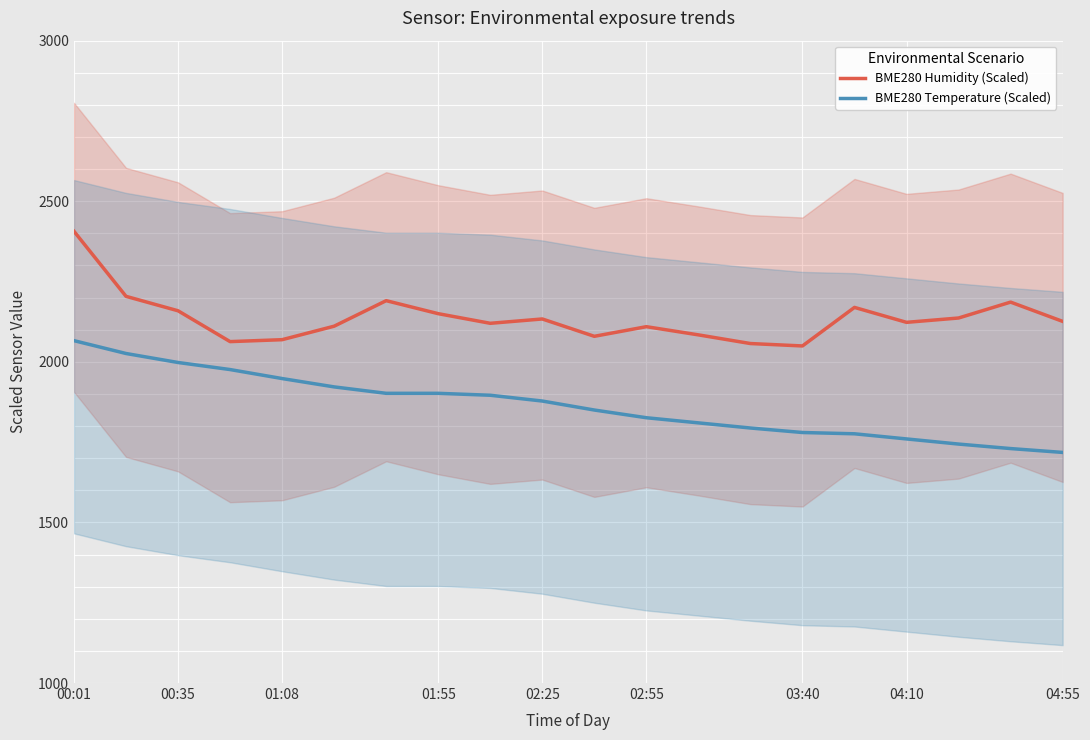

Reading right to left, extract all data points from this chart.

BME280 Humidity (Scaled): 2126.0	2186.0	2136.5	2123.0	2169.5	2049.5	2057.0	2084.0	2109.5	2079.5	2133.5	2120.0	2150.0	2190.5	2111.0	2069.0	2063.0	2159.0	2204.0	2406.5
BME280 Temperature (Scaled): 1718.0	1730.0	1744.0	1760.0	1776.0	1780.0	1794.0	1810.0	1826.0	1850.0	1878.0	1896.0	1902.0	1902.0	1922.0	1948.0	1976.0	1998.0	2026.0	2066.0